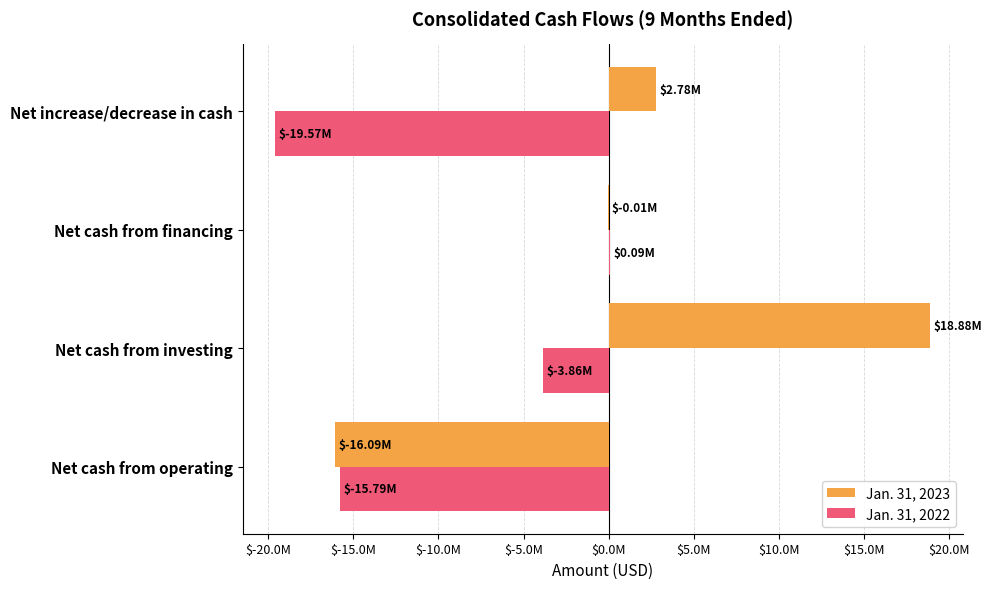

What are all the series names shown in the legend?

Jan. 31, 2023, Jan. 31, 2022